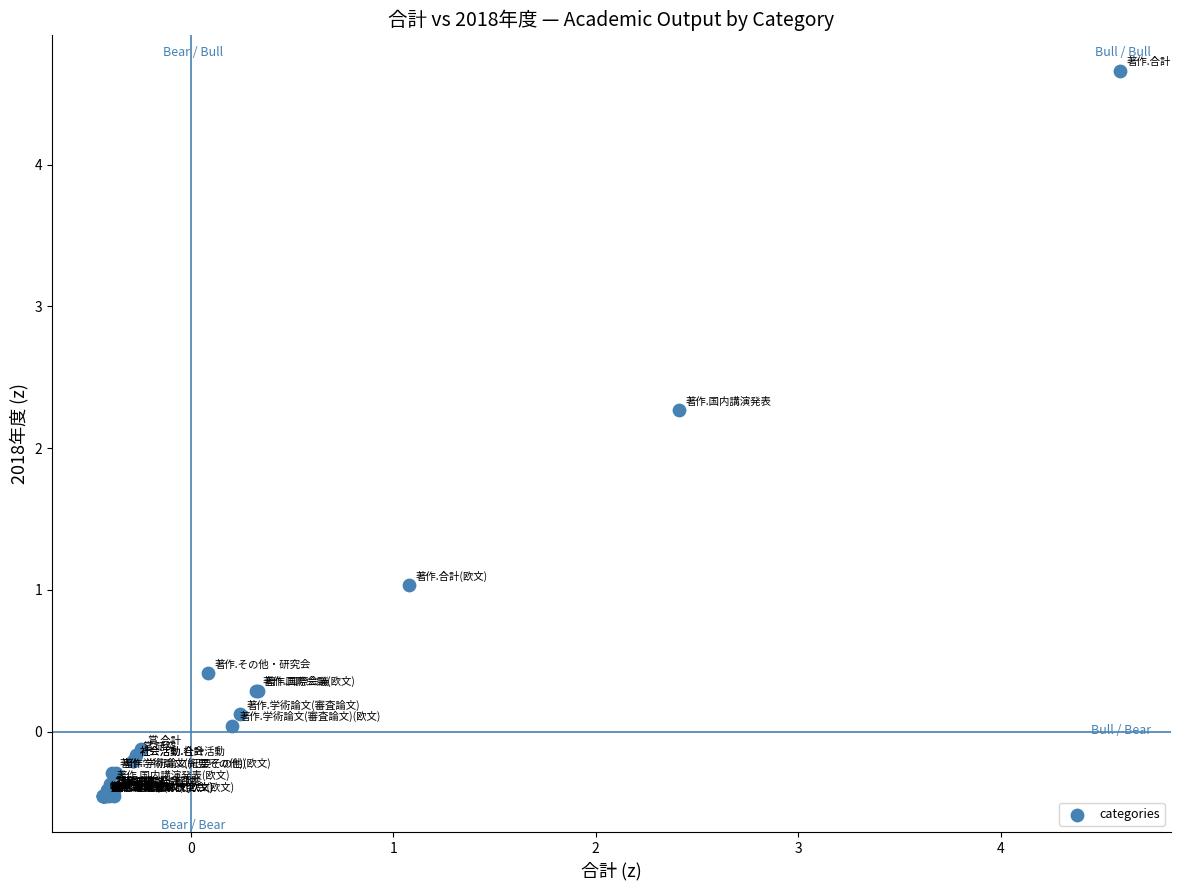

What Y value in the scatter plot is closest to 2?

2.3